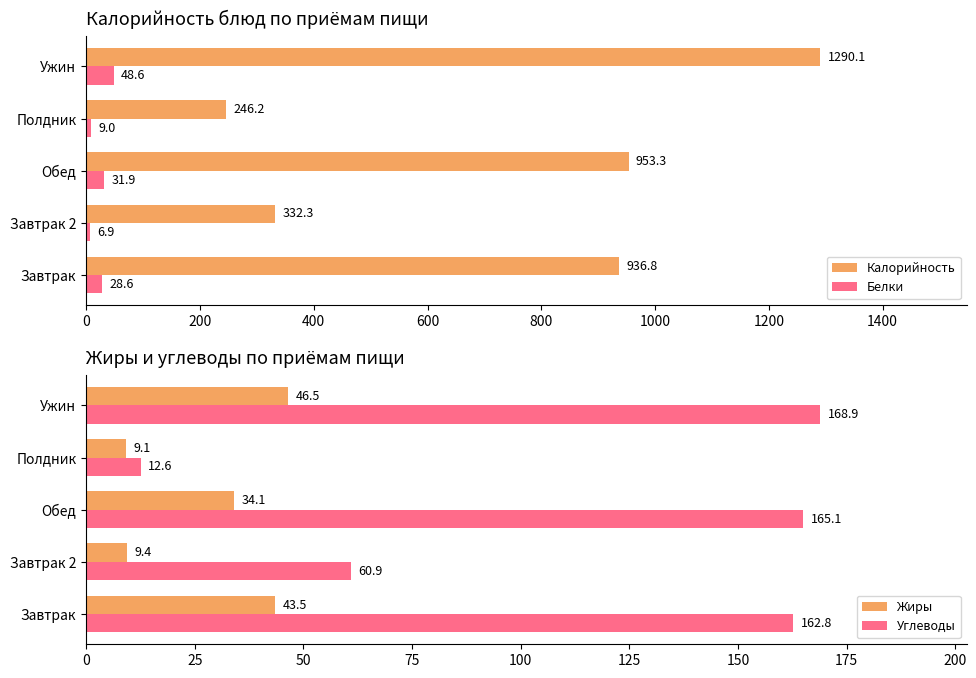

What is the minimum value shown in the chart?

6.9